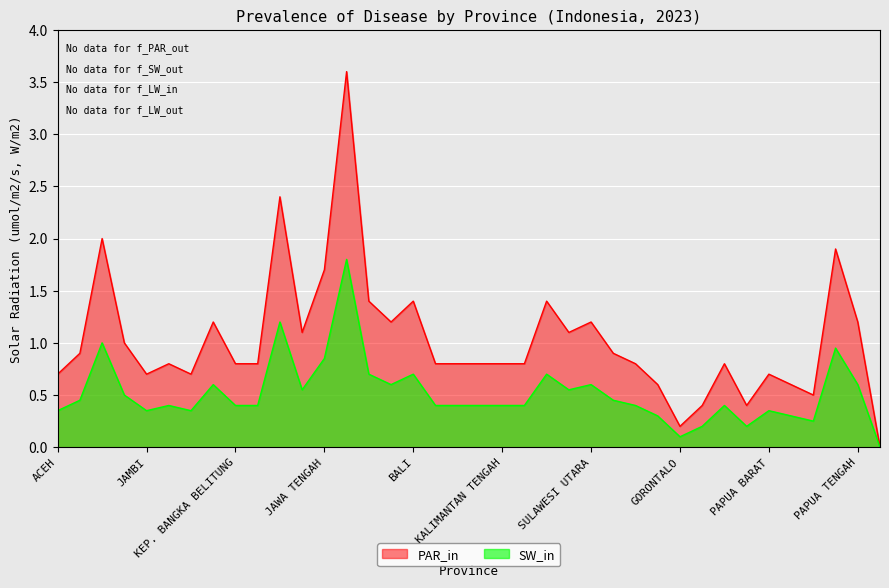

What is the difference between the highest and lowest values at KEPULAUAN RIAU?

0.4